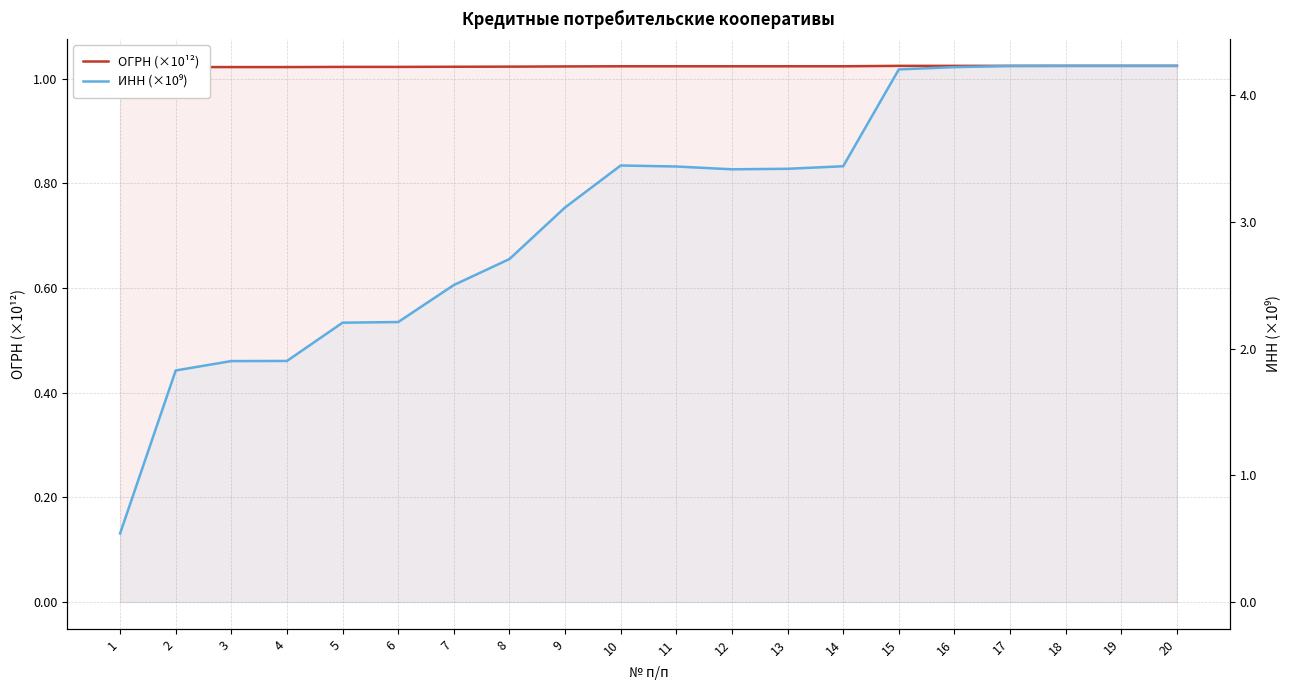

What are all the series names shown in the legend?

ОГРН (×10¹²), ИНН (×10⁹)